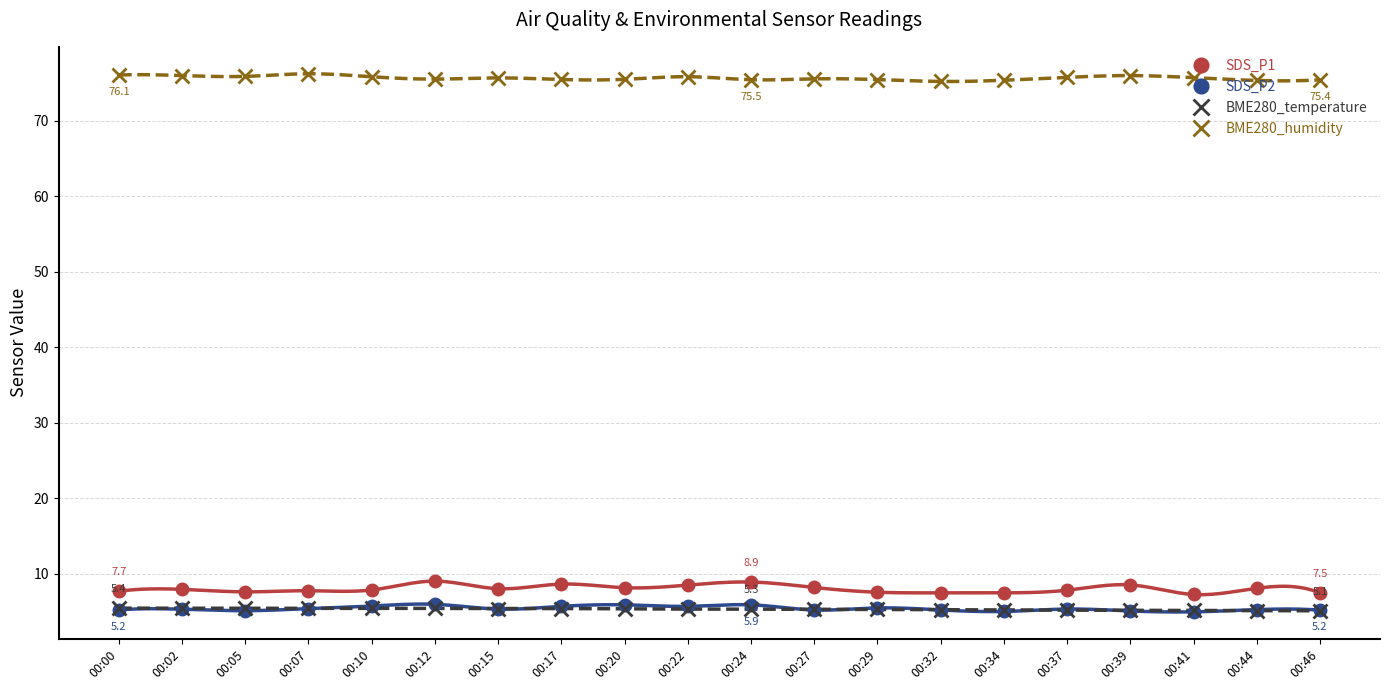

Reading left to right, extract all data points from this chart.

SDS_P1: 7.7	7.9	7.6	7.8	7.8	9.0	8.0	8.6	8.2	8.5	8.9	8.2	7.5	7.5	7.5	7.8	8.5	7.2	8.1	7.5
SDS_P2: 5.2	5.3	5.1	5.4	5.7	6.0	5.3	5.7	5.9	5.7	5.9	5.2	5.5	5.2	5.0	5.3	5.1	5.0	5.2	5.2
BME280_temperature: 5.4	5.4	5.4	5.4	5.4	5.4	5.4	5.4	5.3	5.3	5.3	5.3	5.3	5.2	5.2	5.2	5.2	5.1	5.1	5.1
BME280_humidity: 76.1	76.0	75.9	76.2	75.8	75.5	75.7	75.5	75.5	75.9	75.5	75.6	75.5	75.2	75.4	75.8	76.0	75.7	75.4	75.4